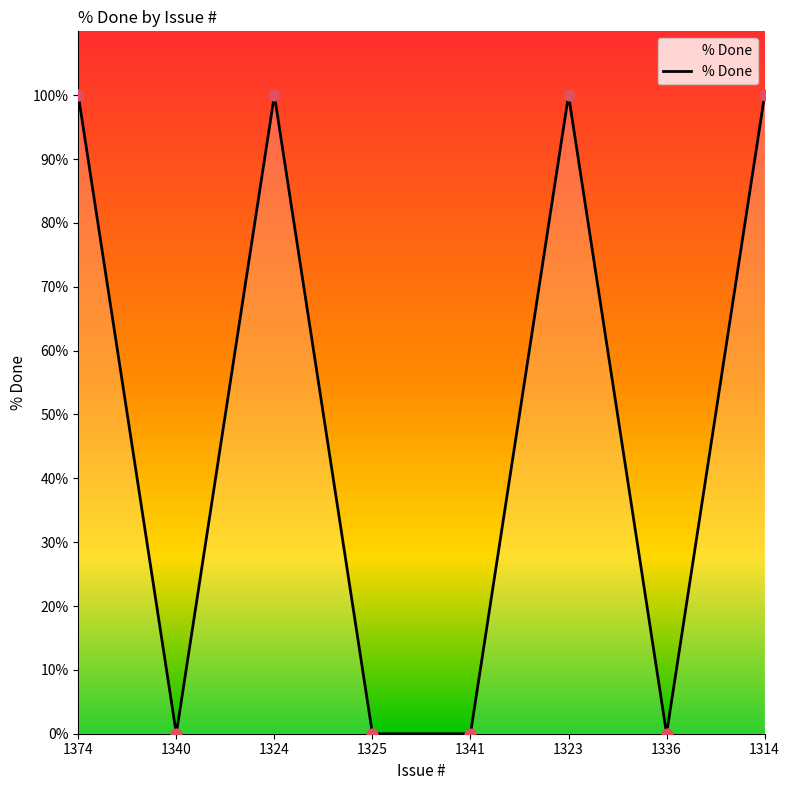

What is the ratio of the value at 1324 to the value at 1314?

1.0